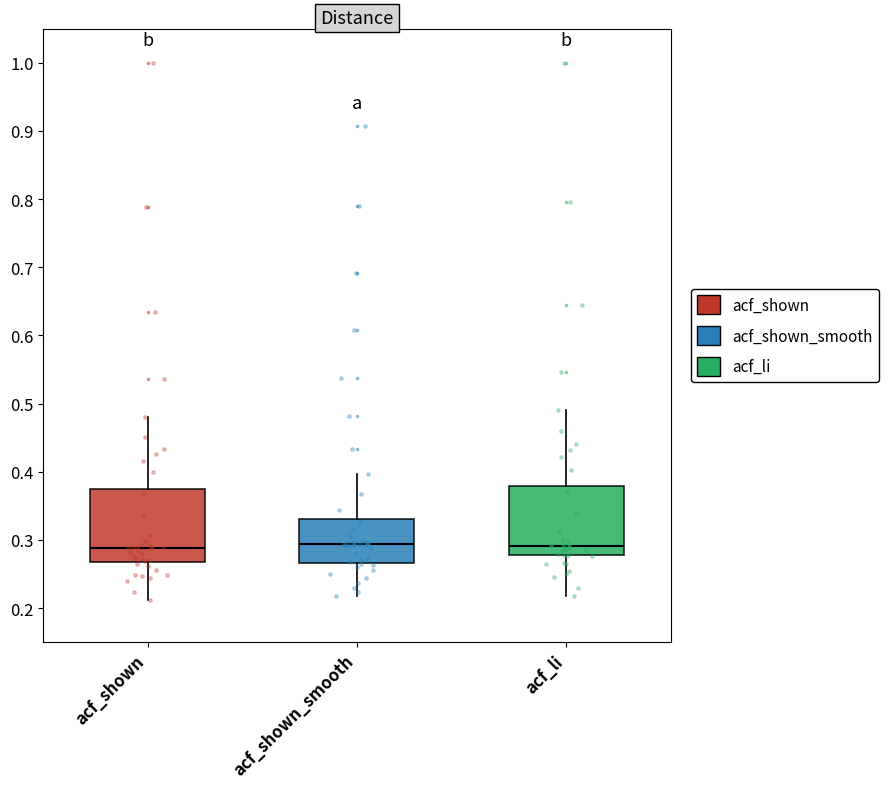

Reading left to right, transcribe this box plot: for each box, give where its median line is, the range the box spans, and where its two whiskers end, as read against the y-axis. The values are not printed on the chart, so give them approximately, as read against the axis.

acf_shown: median 0.29, box 0.27 to 0.38, whiskers 0.21 to 0.48
acf_shown_smooth: median 0.29, box 0.27 to 0.33, whiskers 0.22 to 0.40
acf_li: median 0.29, box 0.28 to 0.38, whiskers 0.22 to 0.49